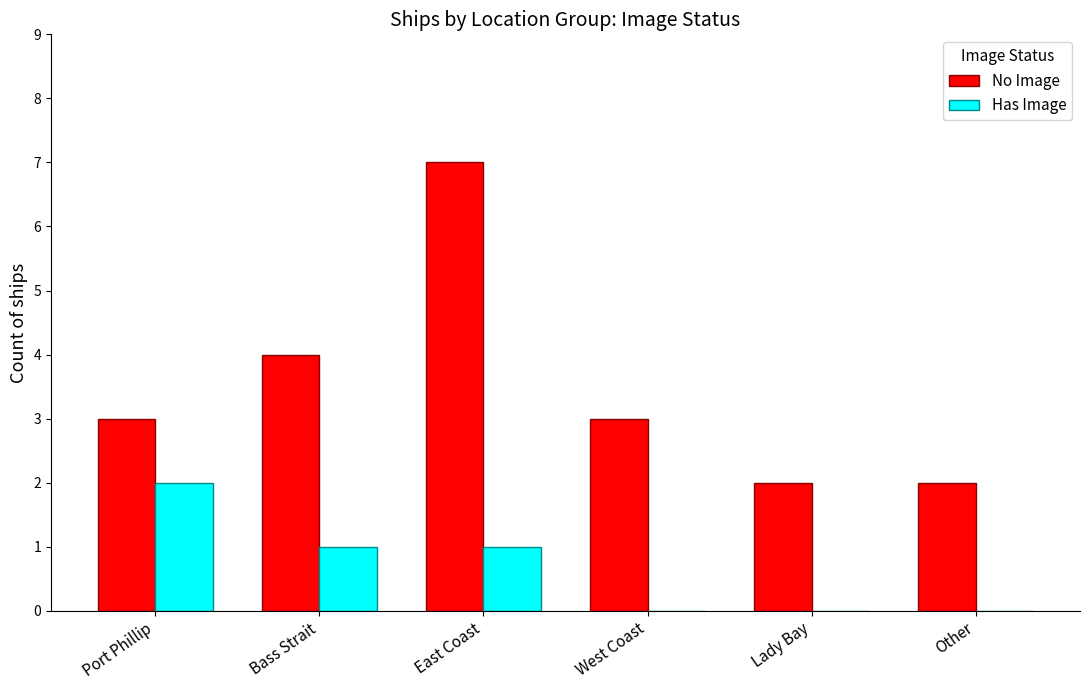

Which category has the highest value across all series?

East Coast